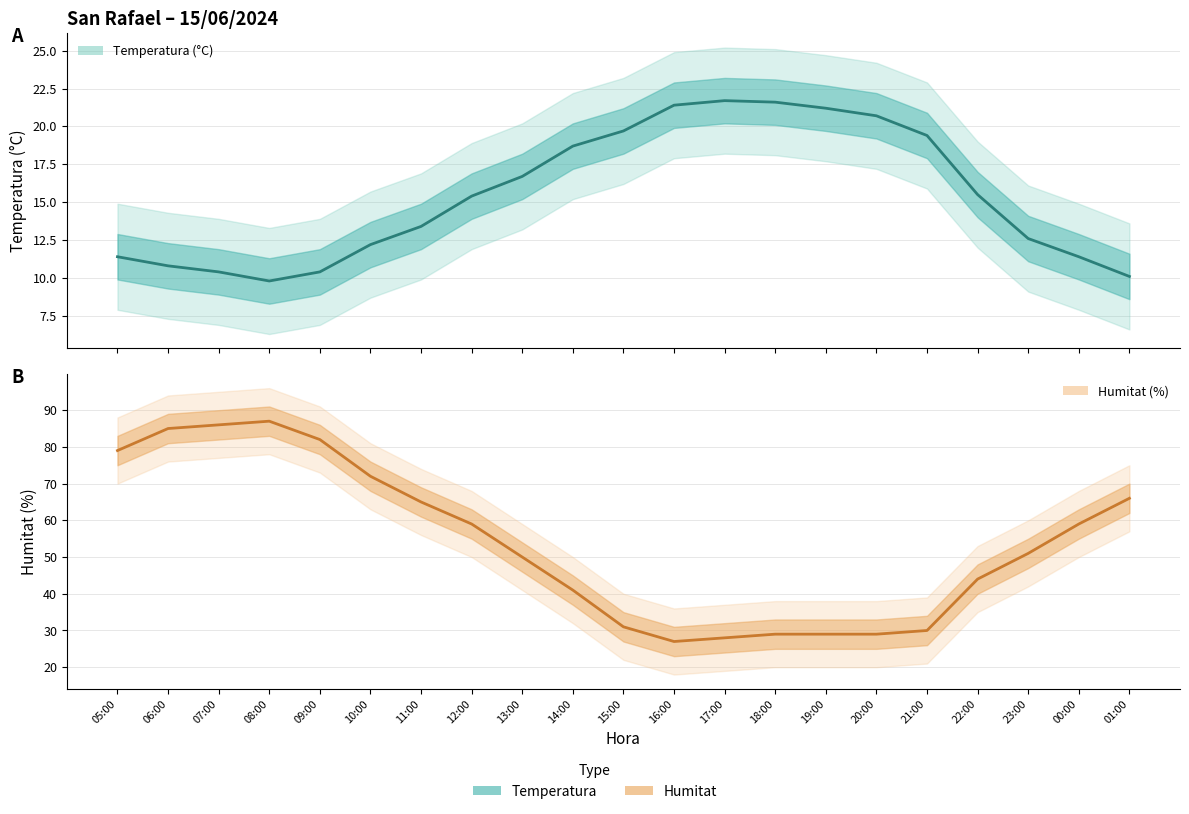

True or false: Temperatura (°C) and Humitat (%) intersect in this chart.

False